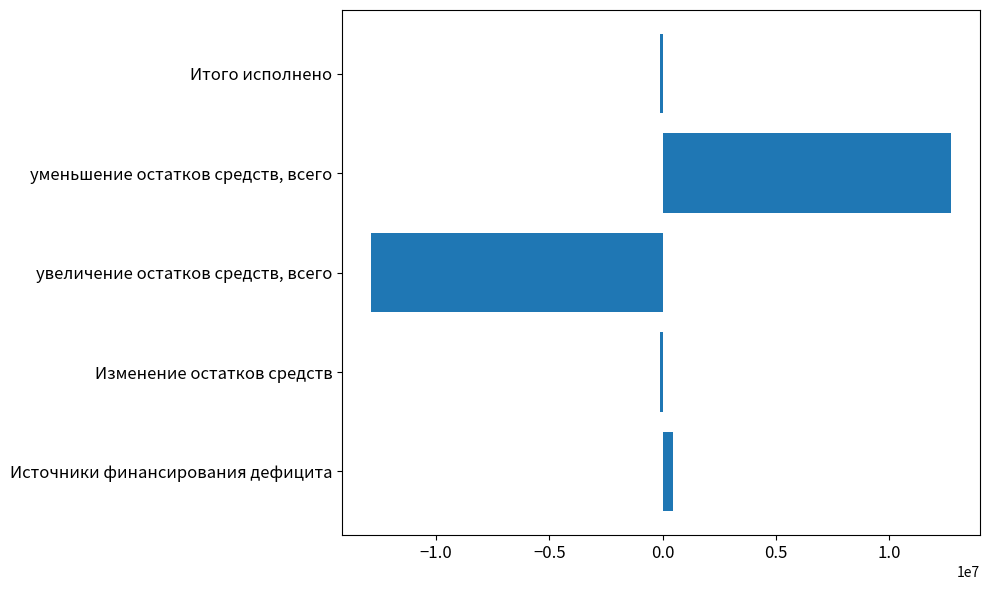

How many values are below -126228?

3